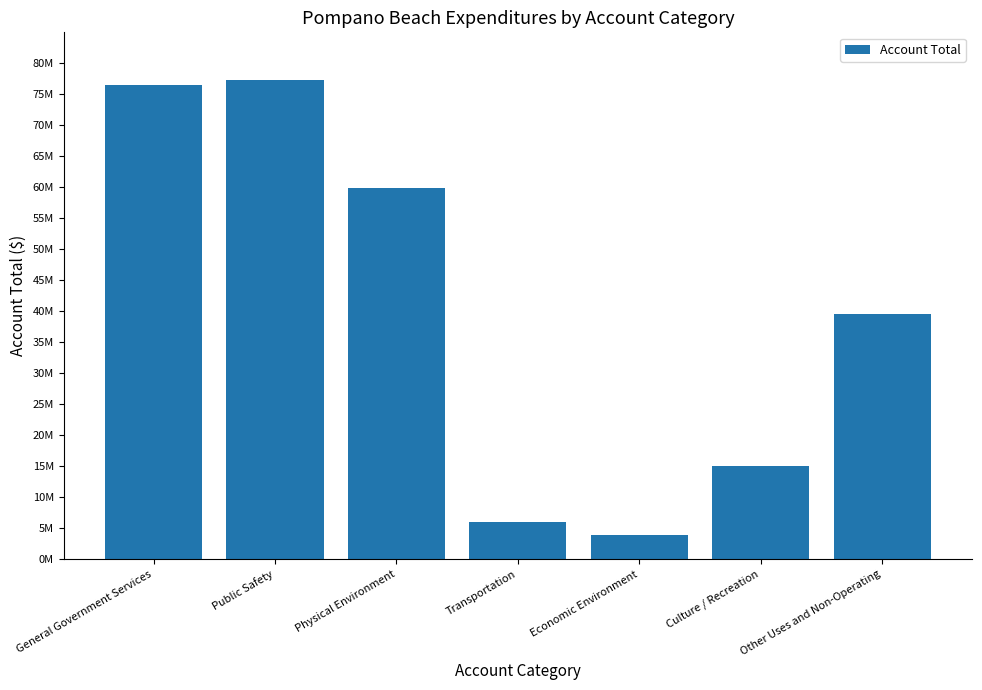

Rank the categories by value from highest to lowest.

Public Safety, General Government Services, Physical Environment, Other Uses and Non-Operating, Culture / Recreation, Transportation, Economic Environment